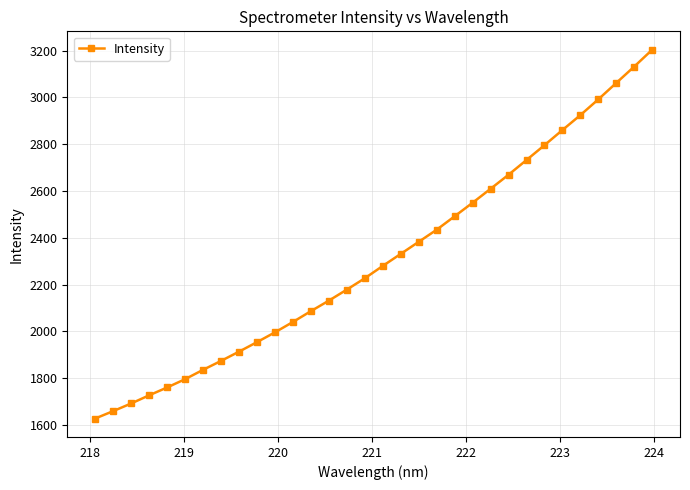

What is the sum of all values?

73950.3